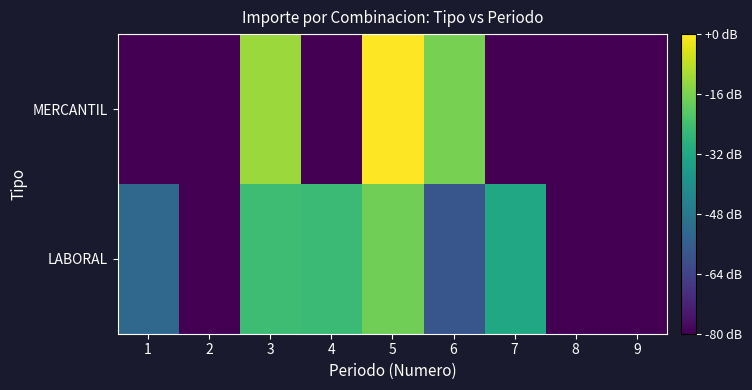

Reading left to right, list all the values displayed in this chart.

LABORAL: 1=4.4	2=3.1	3=5.7	4=5.6	5=6.0	6=4.1	7=5.3	8=3.1	9=3.1
MERCANTIL: 1=3.1	2=3.1	3=6.3	4=3.1	5=6.8	6=6.1	7=3.1	8=3.1	9=3.1